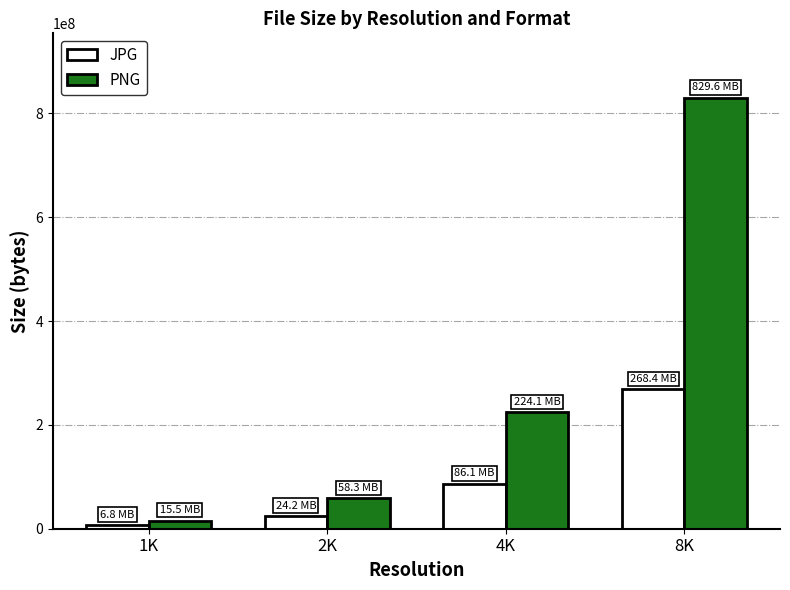

What is the highest value of the JPG series?

268360081